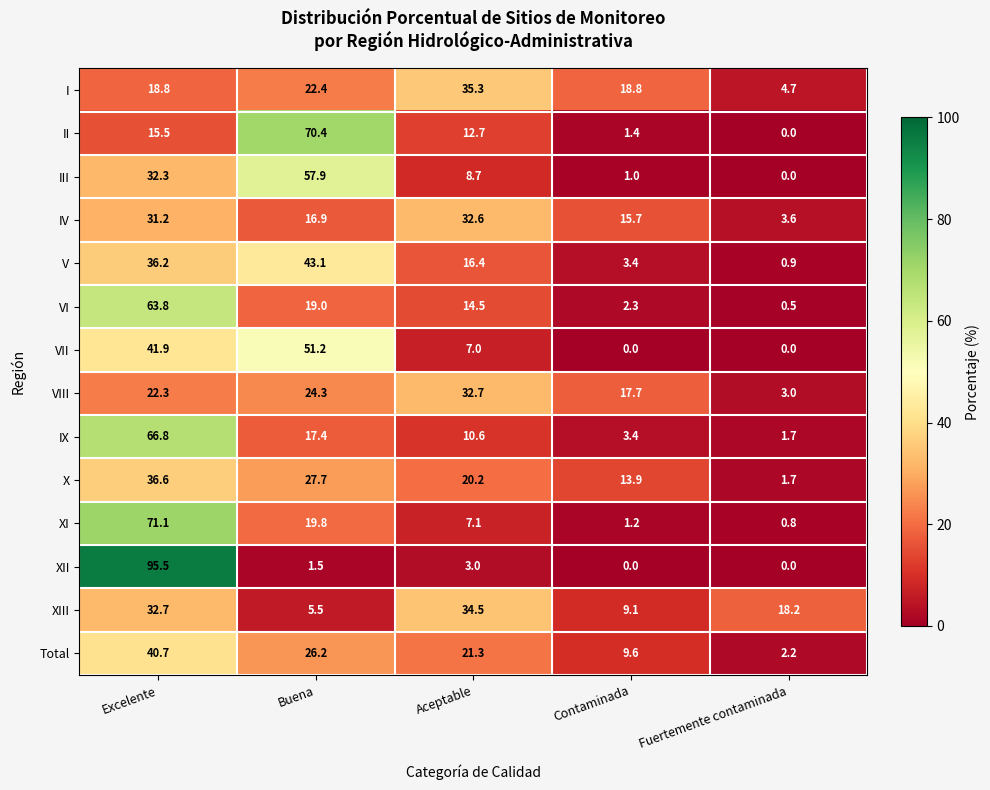

Where does the V series first go above 16?

Excelente